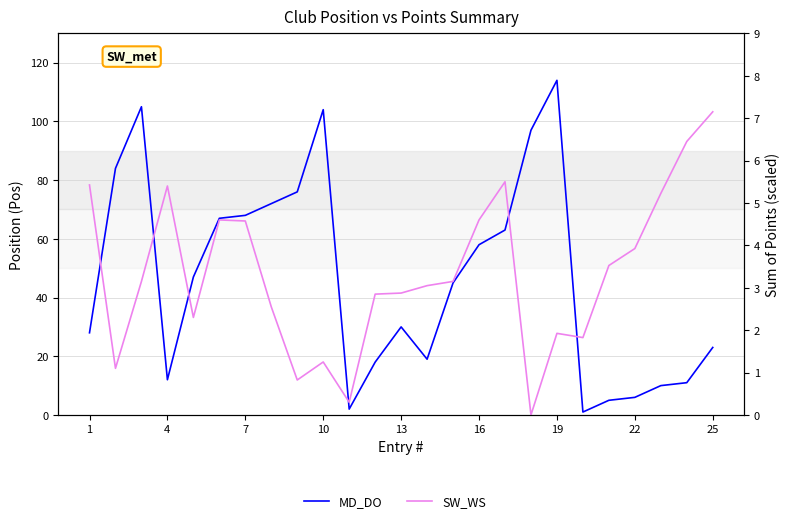

What is the difference between the second highest and second lowest values in the MD_DO series?

103.0